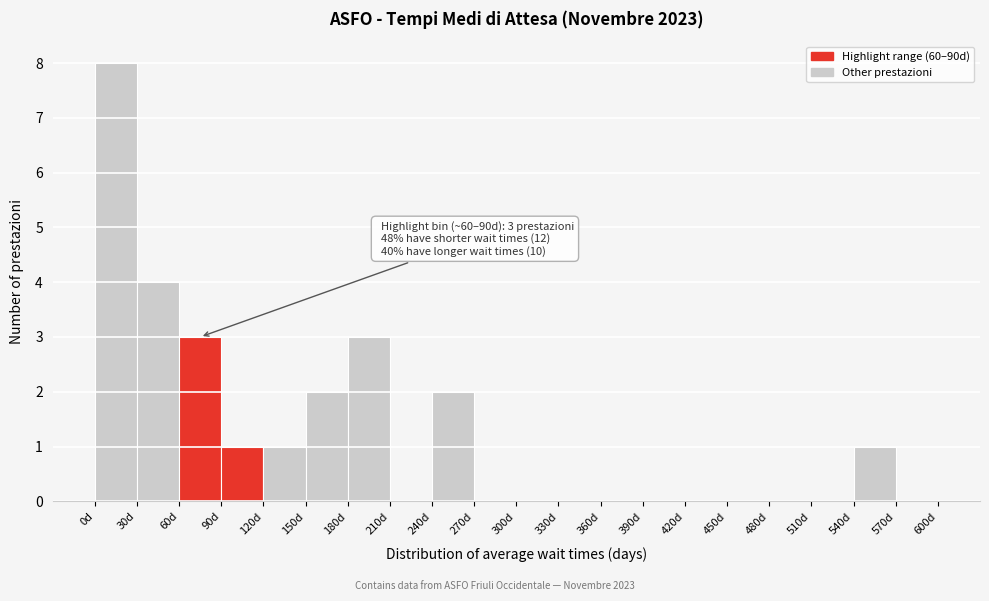

Over which range of the x-axis is the bar tallest?

0 to 30